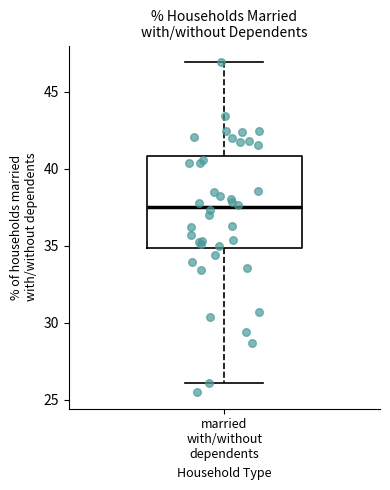

Transcribe this box plot: give where the median line is, the range the box spans, and where the two whiskers end, as read against the y-axis. The values are not printed on the chart, so give them approximately, as read against the axis.

median 37.5, box 35.0 to 41.0, whiskers 26.0 to 47.0